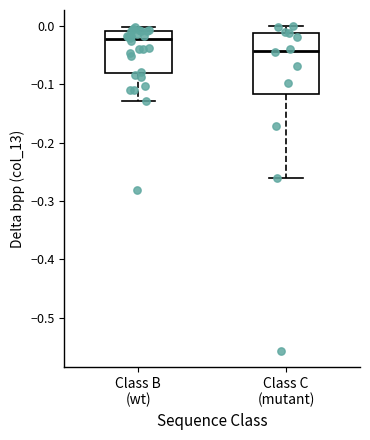

Which box is the tallest, from its lower edge to its upper edge?

Class C (mutant)